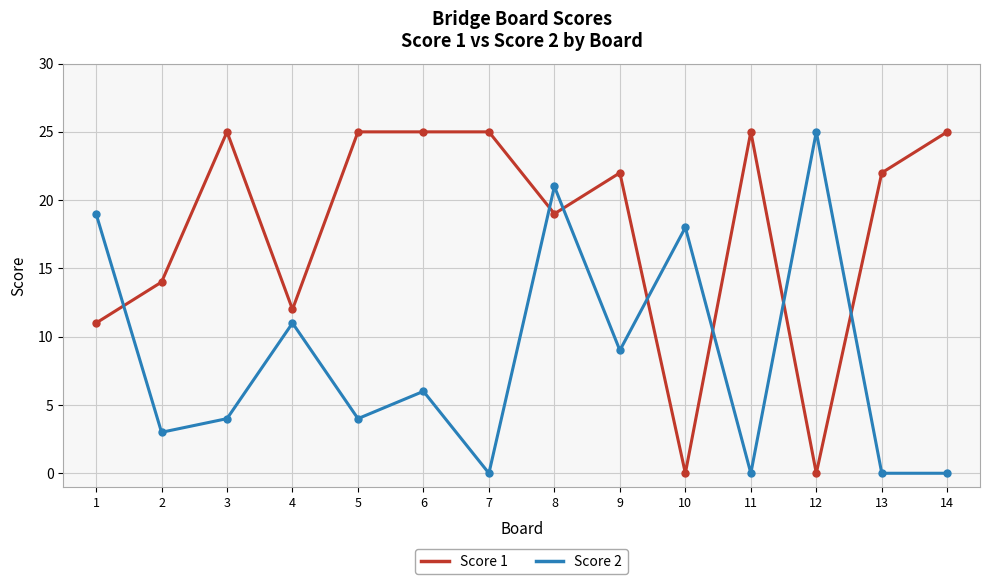

Does the chart display data point markers on the line(s)?

Yes